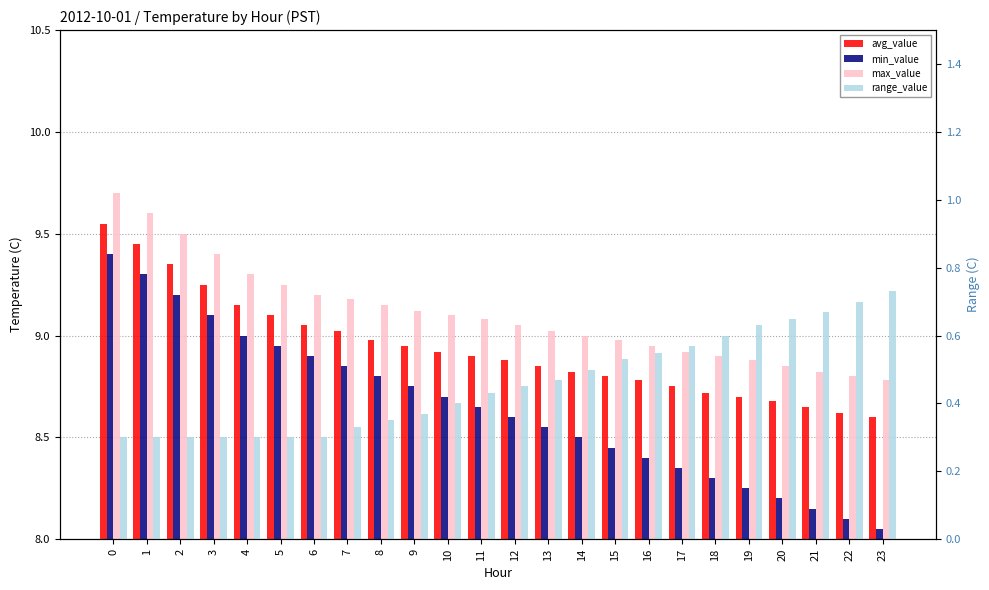

What is the sum of the min_value values at 15 and 23?

16.5